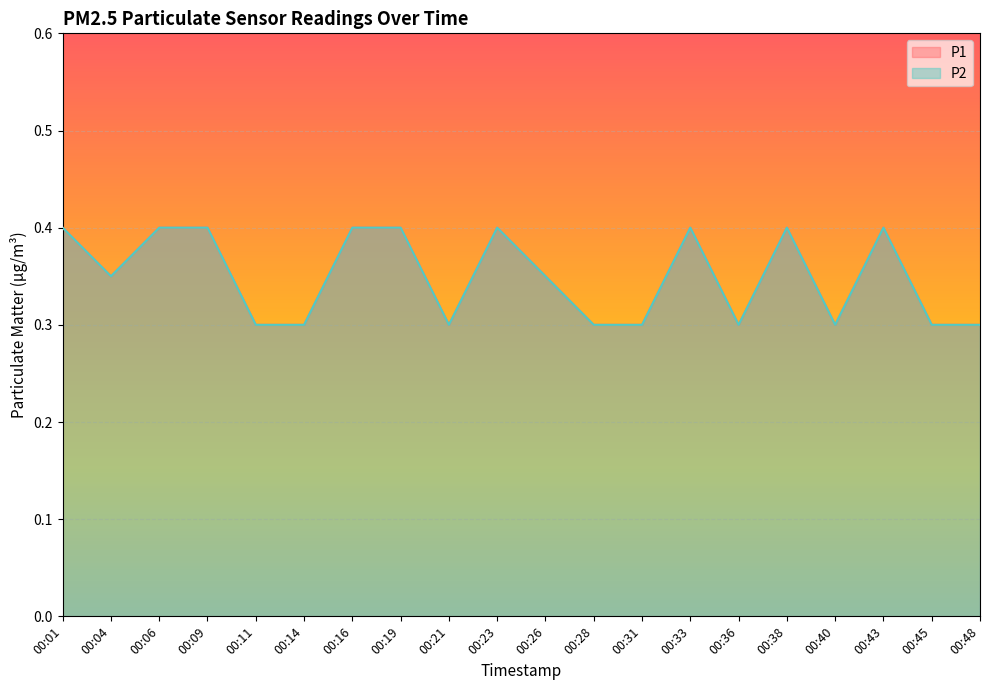

The P1 series shows 0.4 at 00:31. True or false?

False